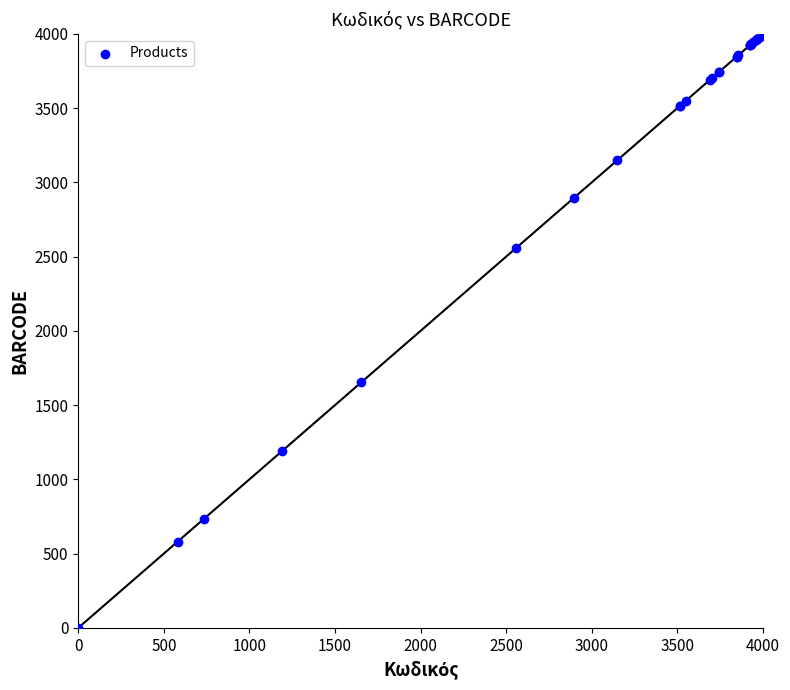

What Y value in the scatter plot is closest to 2000?

1653.1